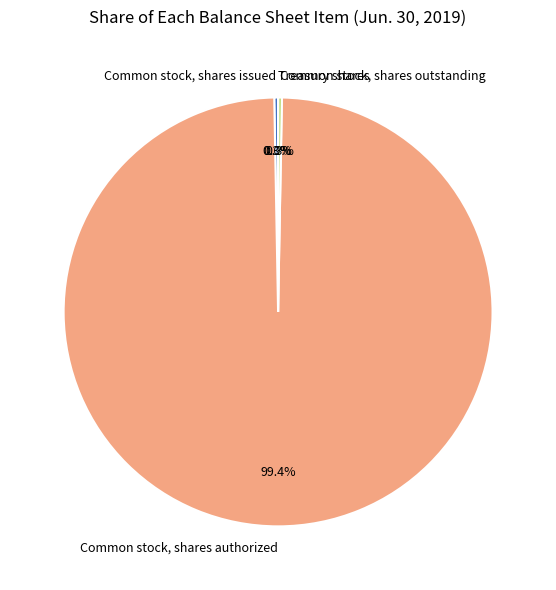

Which has a higher value, Common stock, shares issued or Common stock, shares authorized?

Common stock, shares authorized